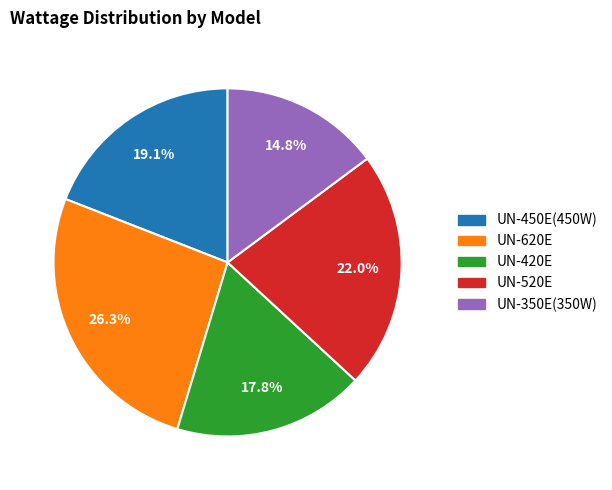

Count the number of slices in the pie.

5